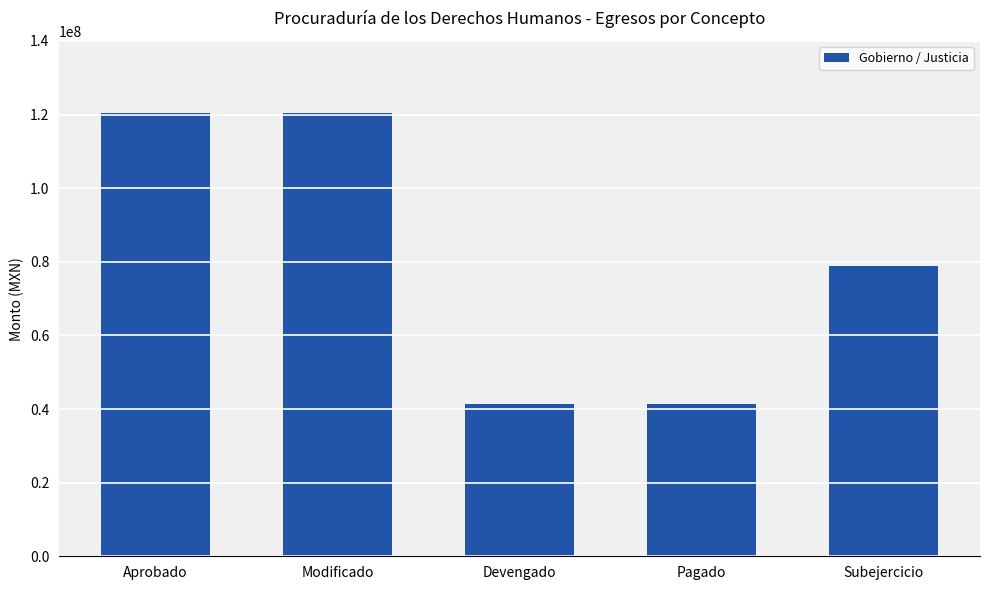

Read the value at Aprobado.

120381220.0